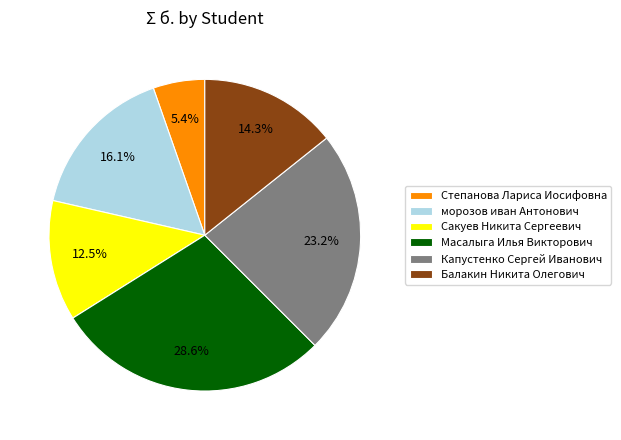

True or false: морозов иван Антонович accounts for 16% of the total.

True